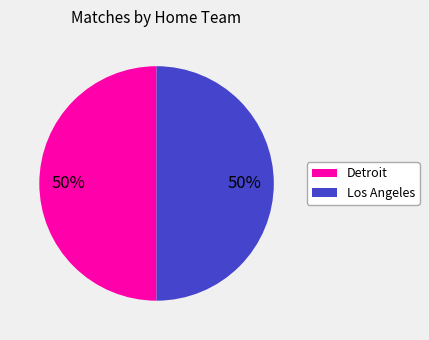

To the nearest percent, what is the average slice percentage?

50%